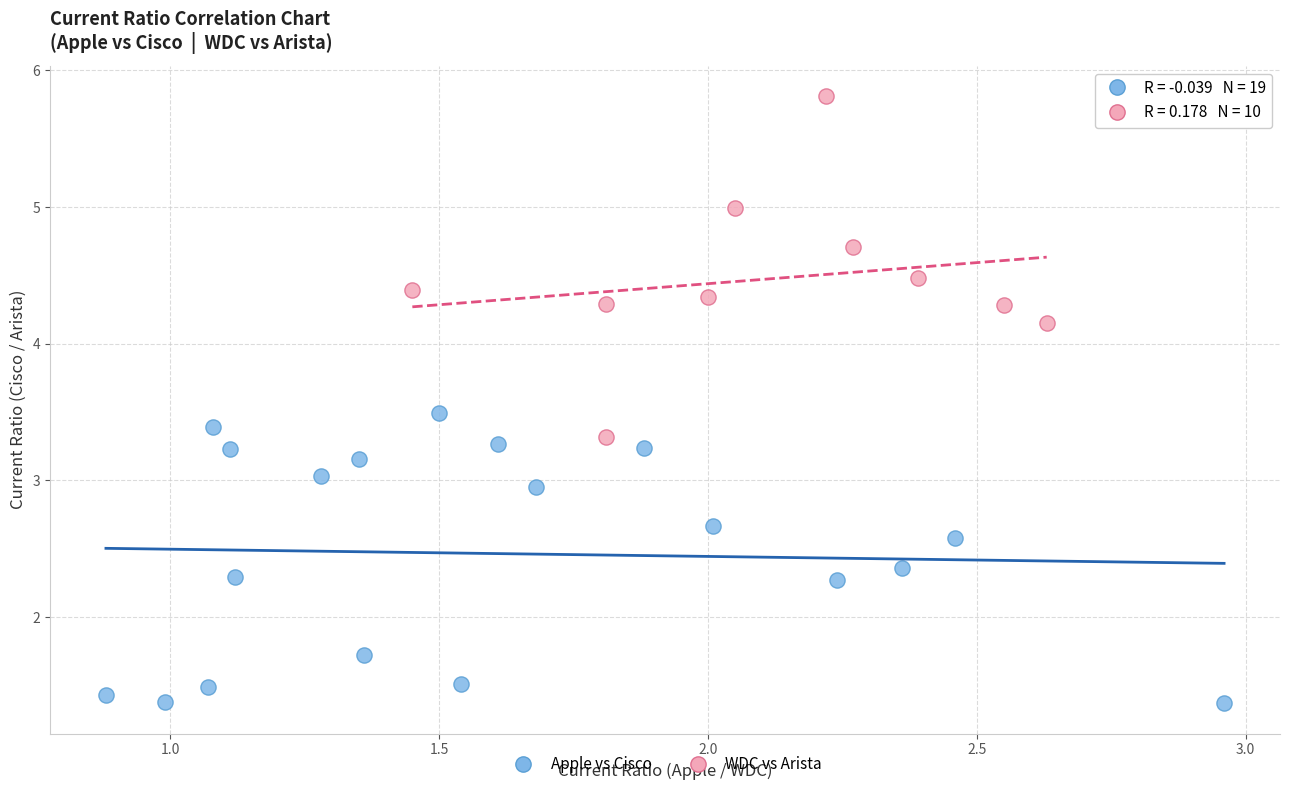

Which series reaches the minimum Y coordinate?

Apple vs Cisco